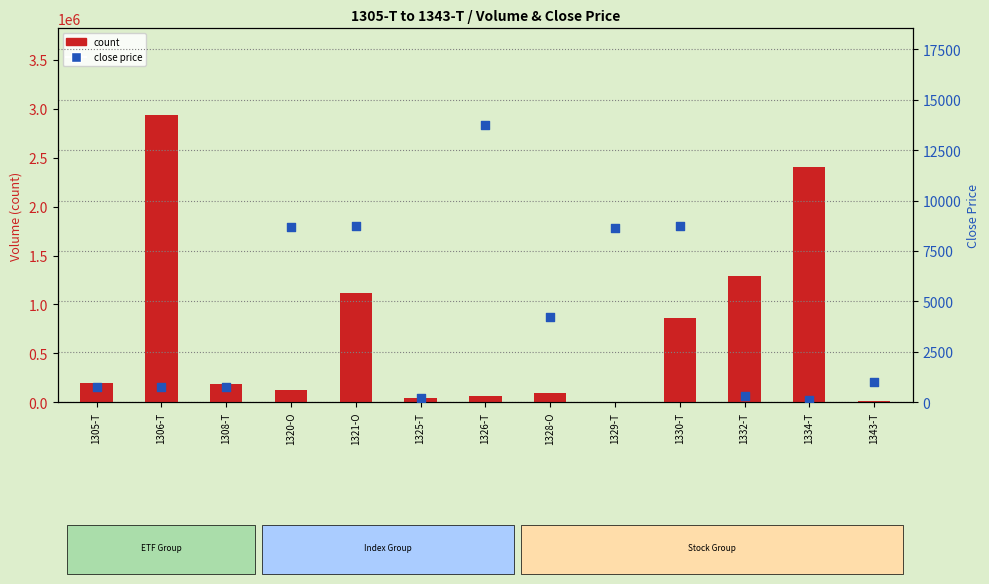

Is the value of close price at 1321-O greater than the value of count at 1306-T?

No